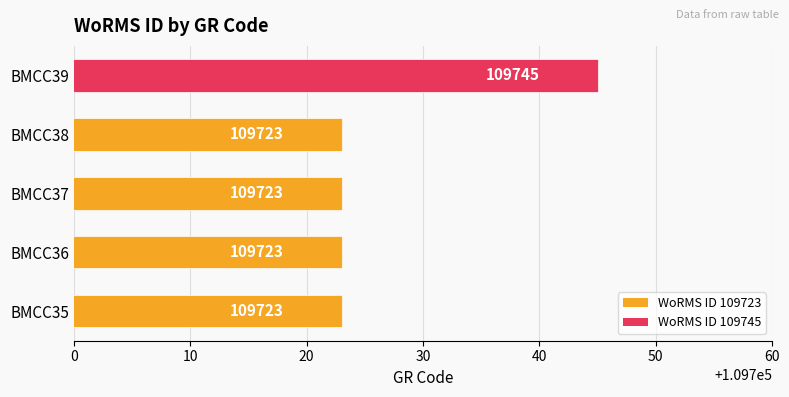

Count the number of categories in the chart.

5